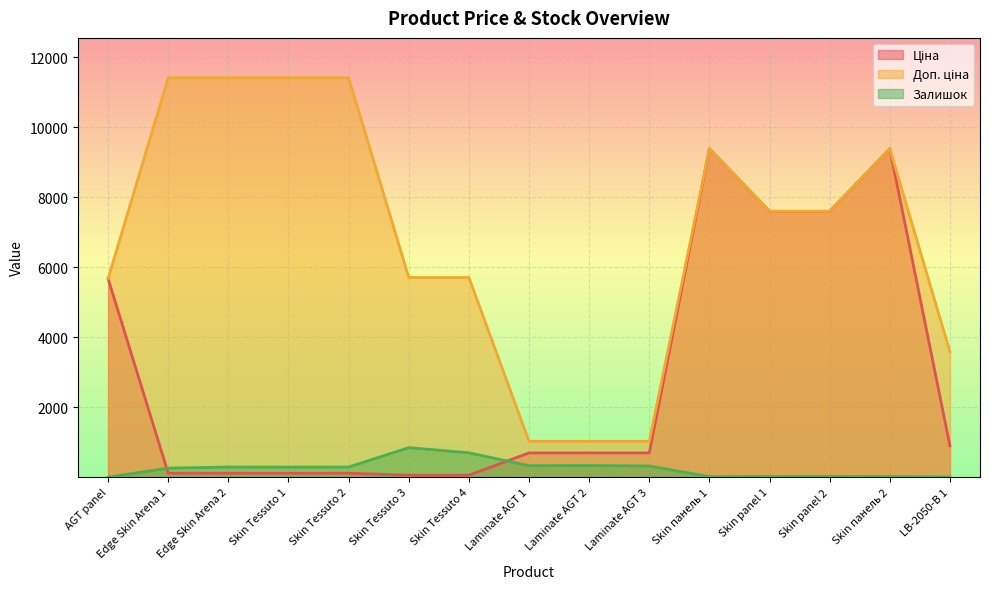

Which series has the largest total across all categories?

Доп. ціна